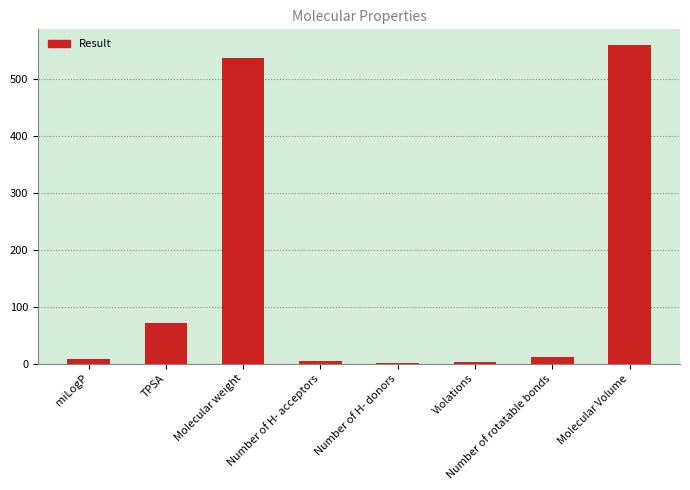

What is the ratio of the value at Molecular weight to the value at TPSA?

7.5